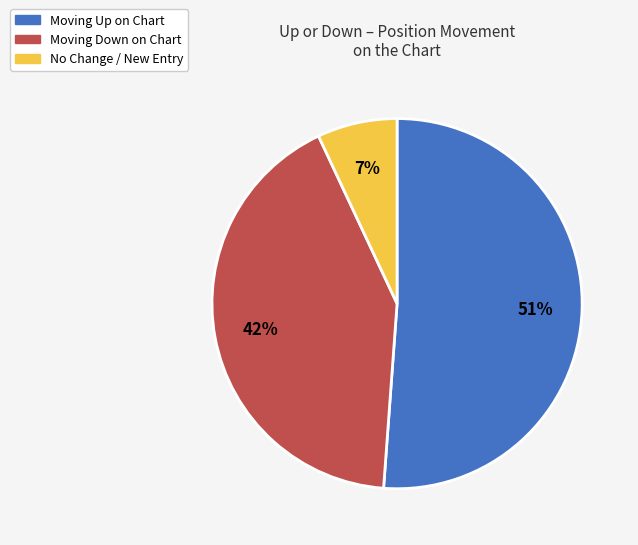

To the nearest percent, what is the difference between the largest and smallest slice percentages?

44%